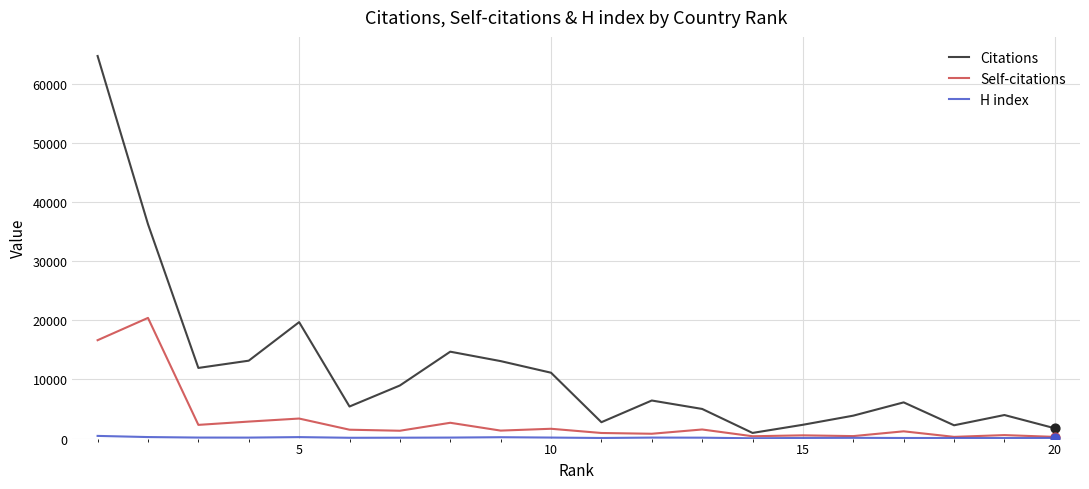

What is the greatest value displayed?

64683